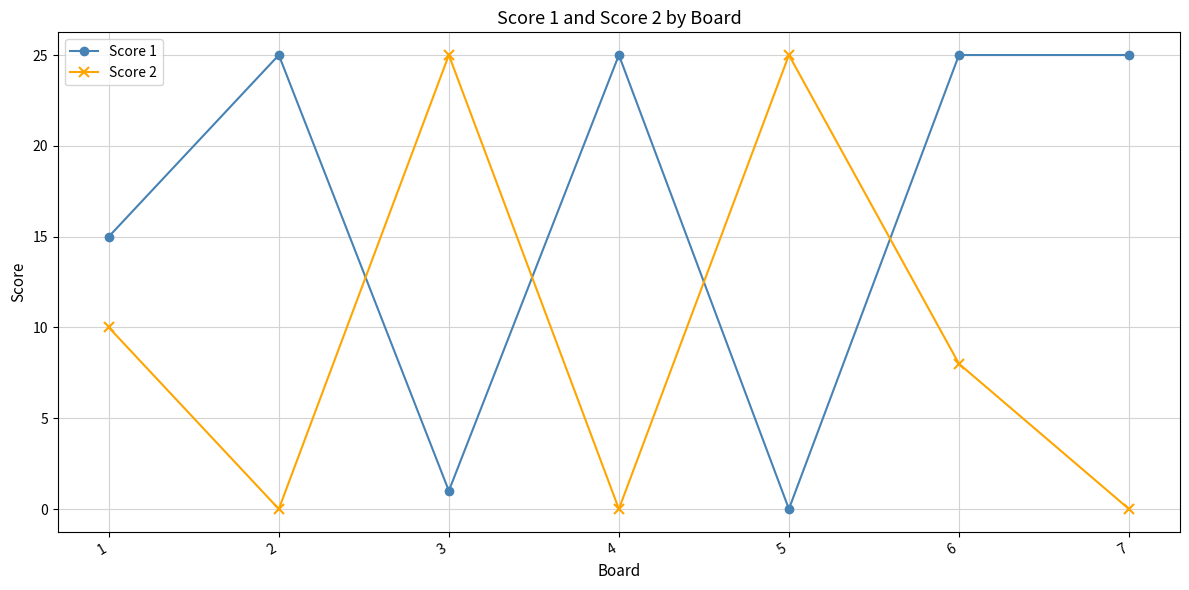

What are all the series names shown in the legend?

Score 1, Score 2